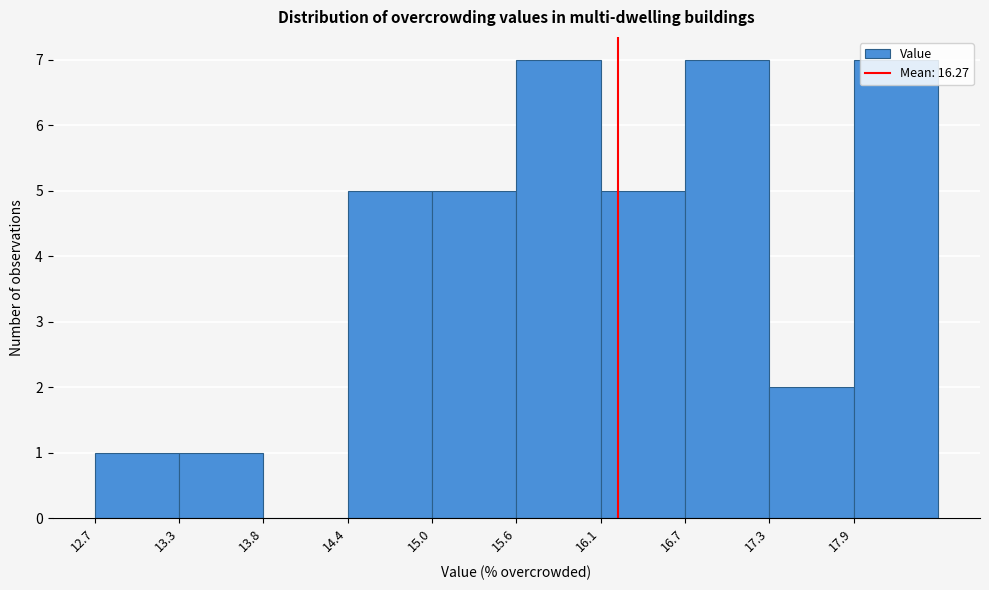

Reading left to right, transcribe this chart: for each bar, give the range it covers on the x-axis and its height. Neither the bar edges nor the heights are printed on the chart, so give them approximately, as read against the axes.

12.7 to 13.3: 1
13.3 to 13.8: 1
13.8 to 14.4: 0
14.4 to 15.0: 5
15.0 to 15.6: 5
15.6 to 16.1: 7
16.1 to 16.7: 5
16.7 to 17.3: 7
17.3 to 17.9: 2
17.9 to 18.5: 7